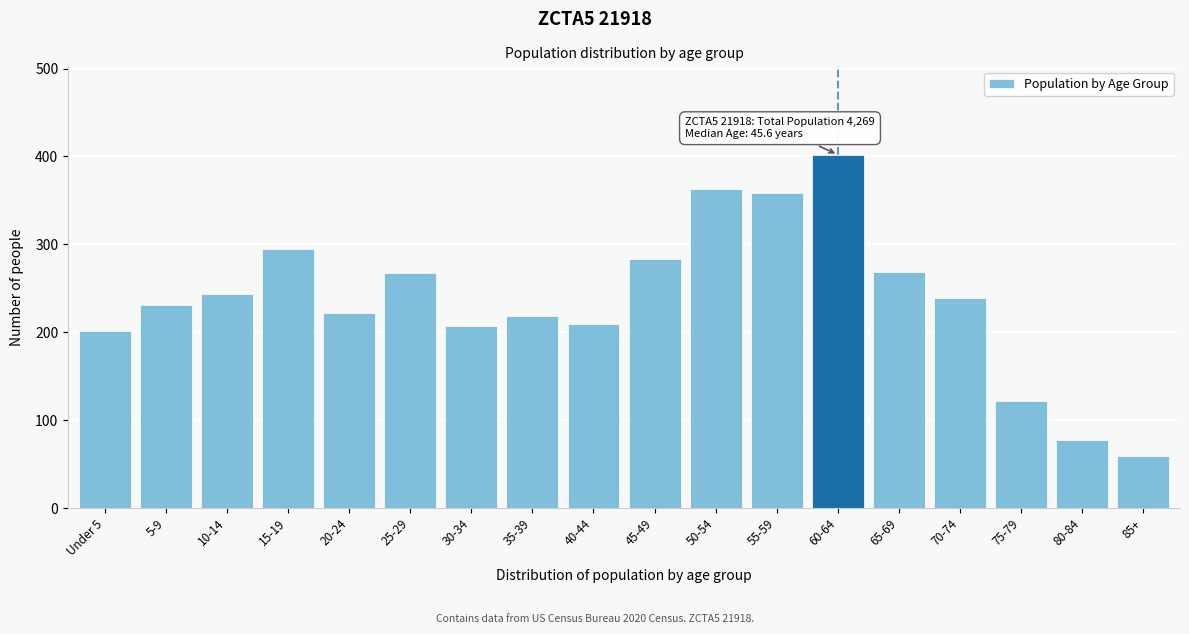

Between 20-24 and 15-19, which is larger?

15-19